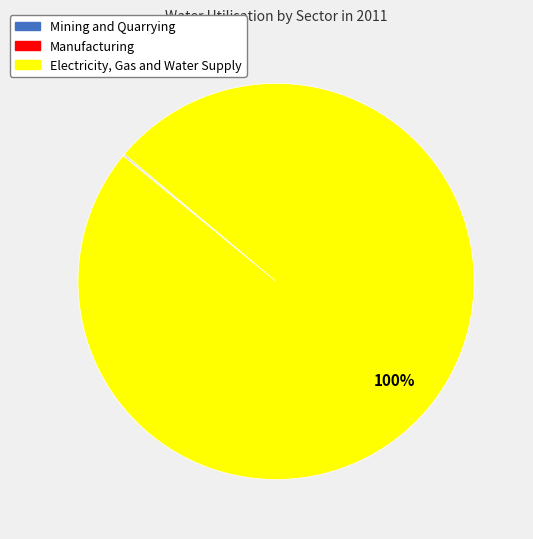

The Electricity, Gas and Water Supply slice represents 94% of the pie. True or false?

False